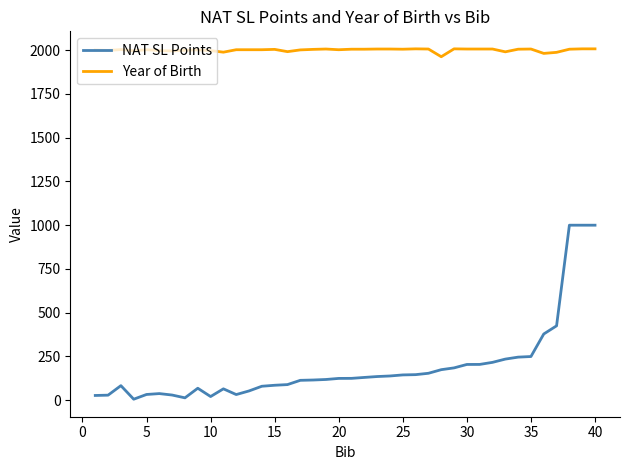

True or false: NAT SL Points and Year of Birth intersect in this chart.

False